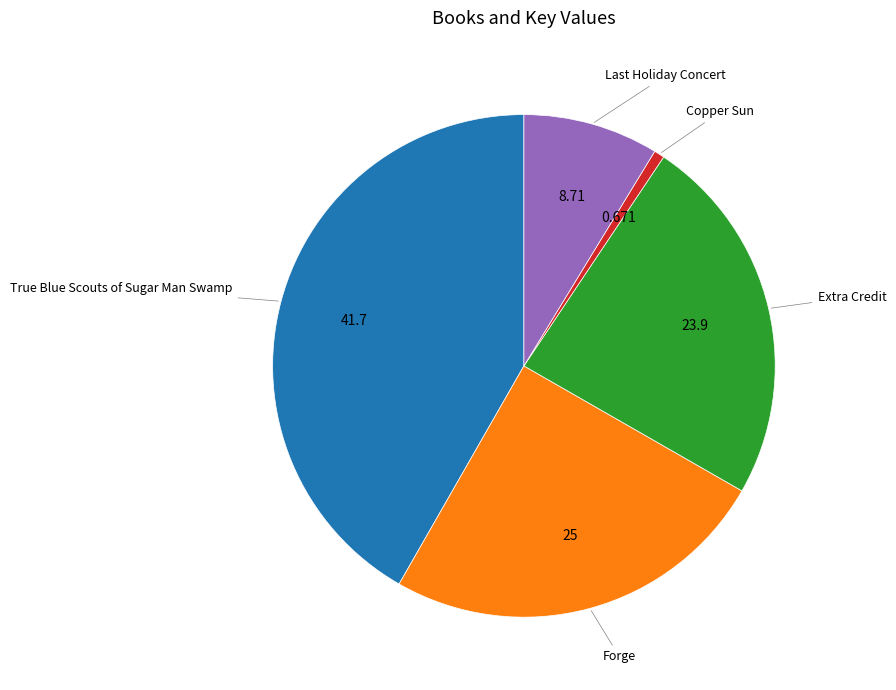

Does any single category account for the majority?

No